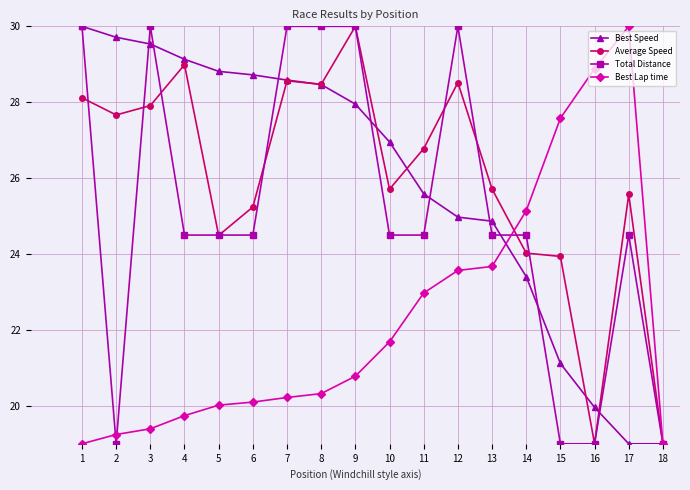

What is the difference between the highest and lowest values at 4?

9.4